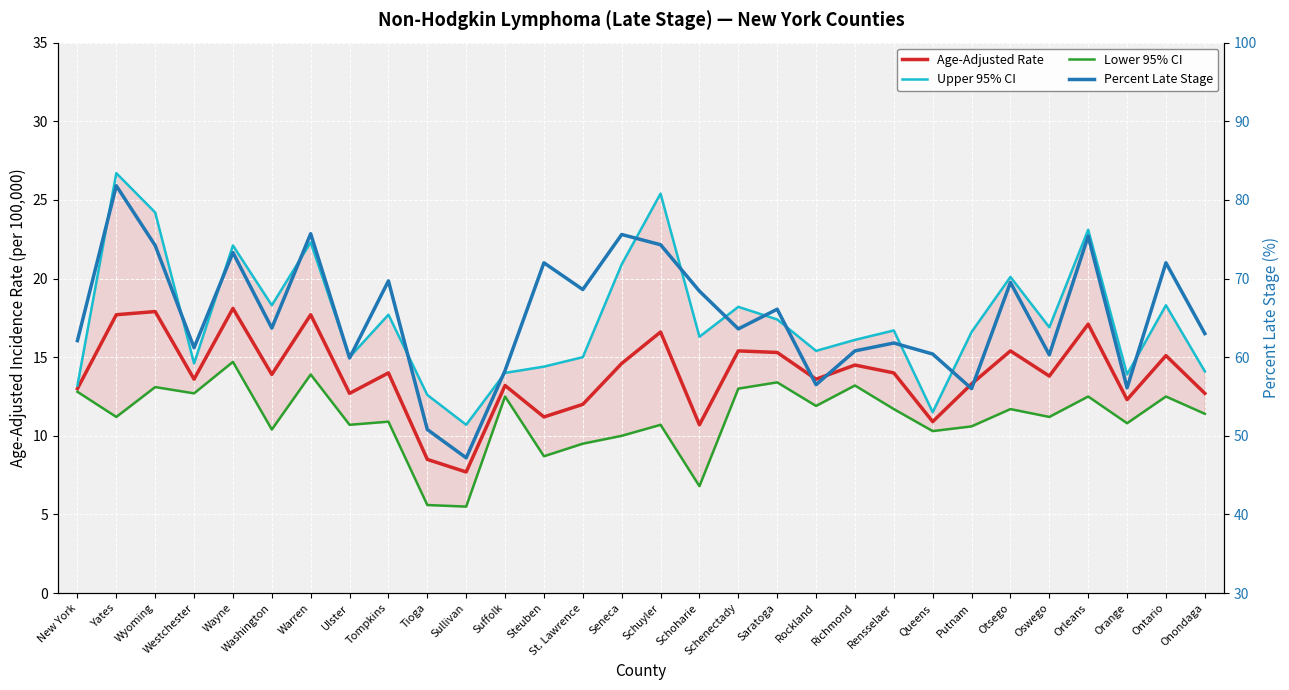

In Lower 95% CI, how many points are lower than both neighbors (excluding endpoints)?

11